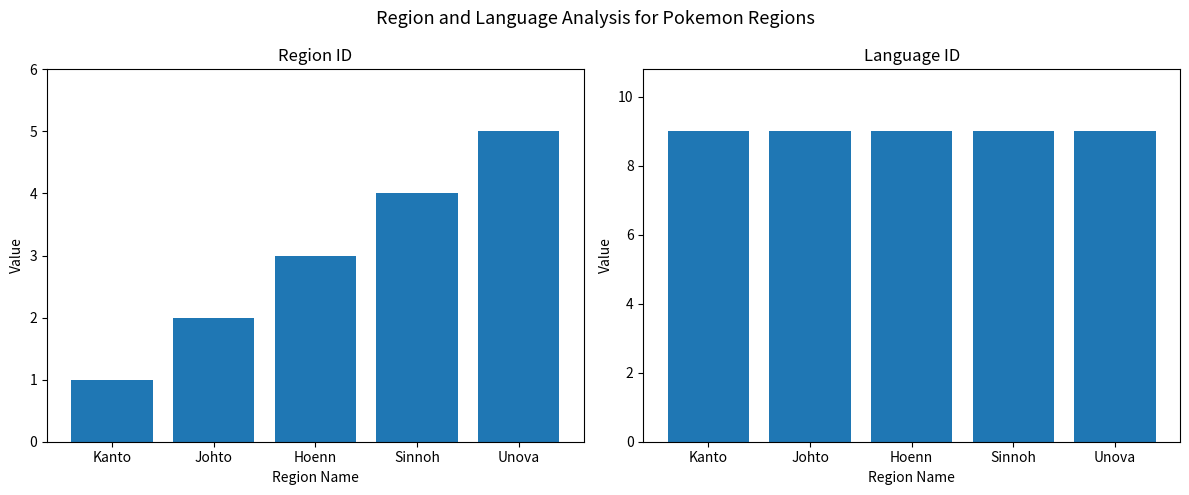

Reading right to left, what are all the values shown in this chart?

region_id: Unova=5	Sinnoh=4	Hoenn=3	Johto=2	Kanto=1
language_id: Unova=9	Sinnoh=9	Hoenn=9	Johto=9	Kanto=9